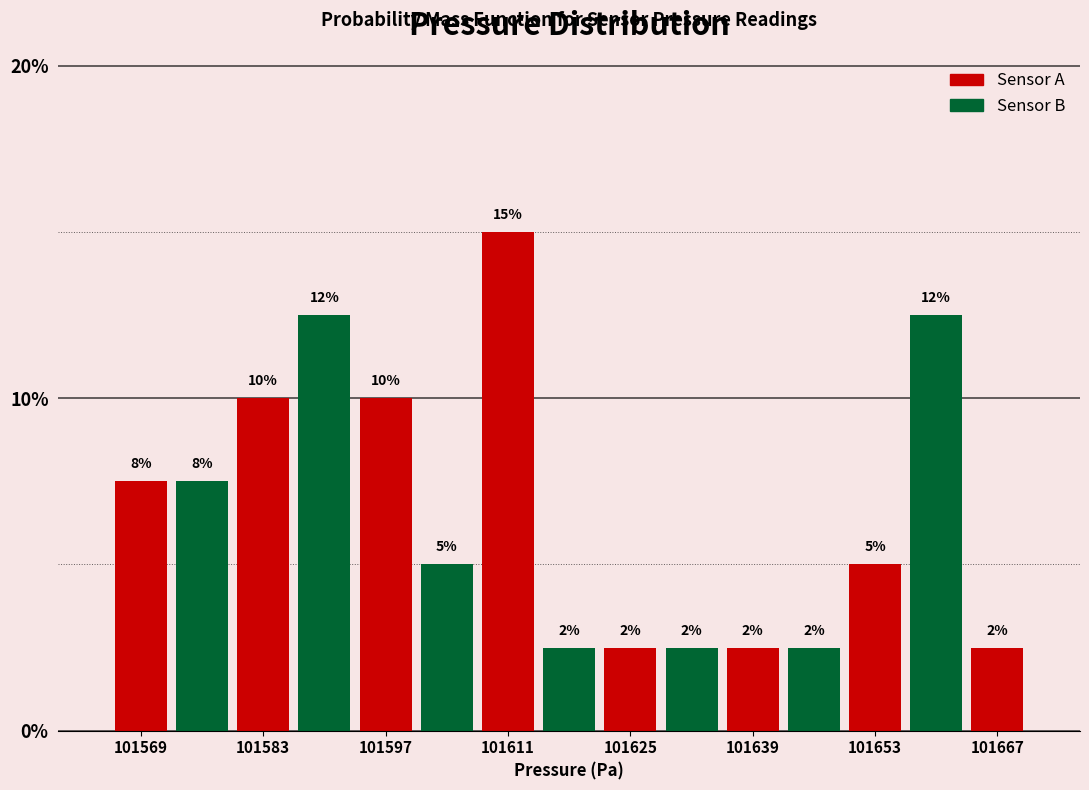

Read against the x-axis, roughly where is the centre of the tallest bar?

101612